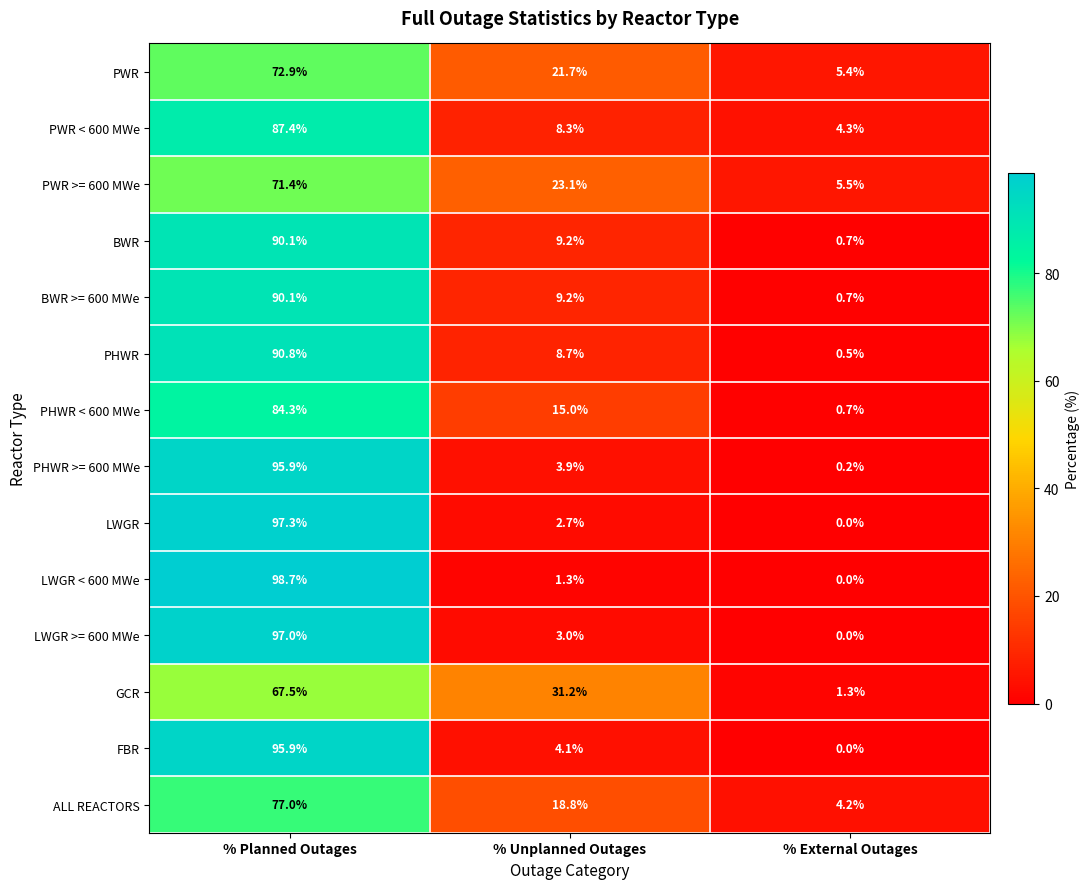

At which label does FBR first exceed 4?

% Planned Outages